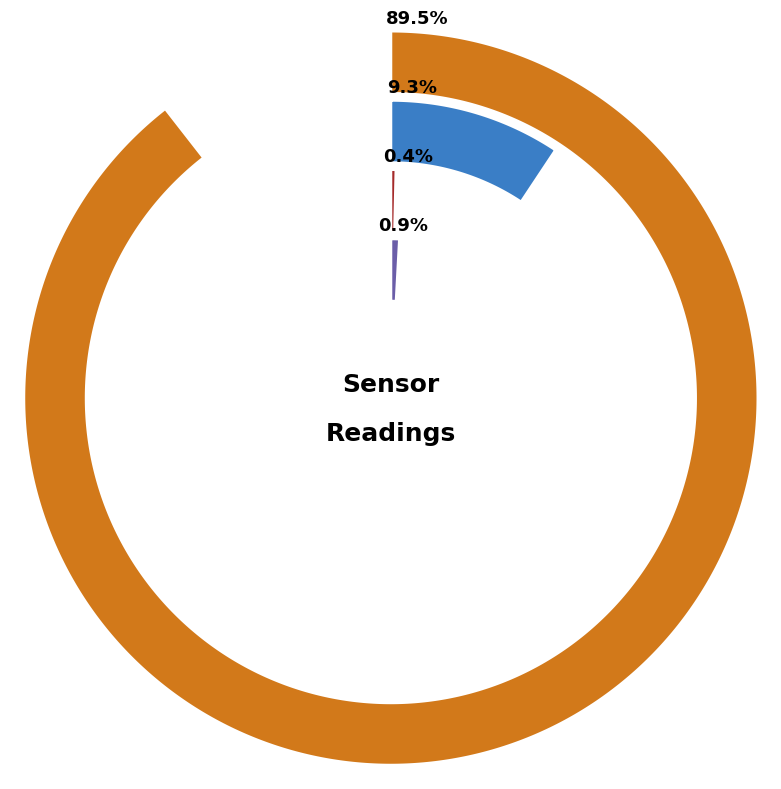

Between 32 and 17, which is larger?

17